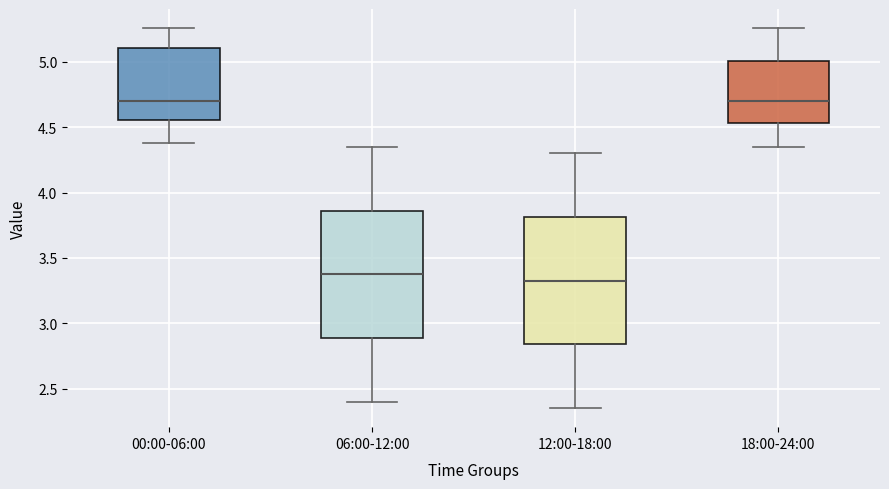

Reading left to right, transcribe this box plot: for each box, give where its median line is, the range the box spans, and where its two whiskers end, as read against the y-axis. The values are not printed on the chart, so give them approximately, as read against the axis.

00:00-06:00: median 4.70, box 4.55 to 5.10, whiskers 4.40 to 5.25
06:00-12:00: median 3.40, box 2.90 to 3.85, whiskers 2.40 to 4.35
12:00-18:00: median 3.35, box 2.85 to 3.80, whiskers 2.35 to 4.30
18:00-24:00: median 4.70, box 4.55 to 5.00, whiskers 4.35 to 5.25